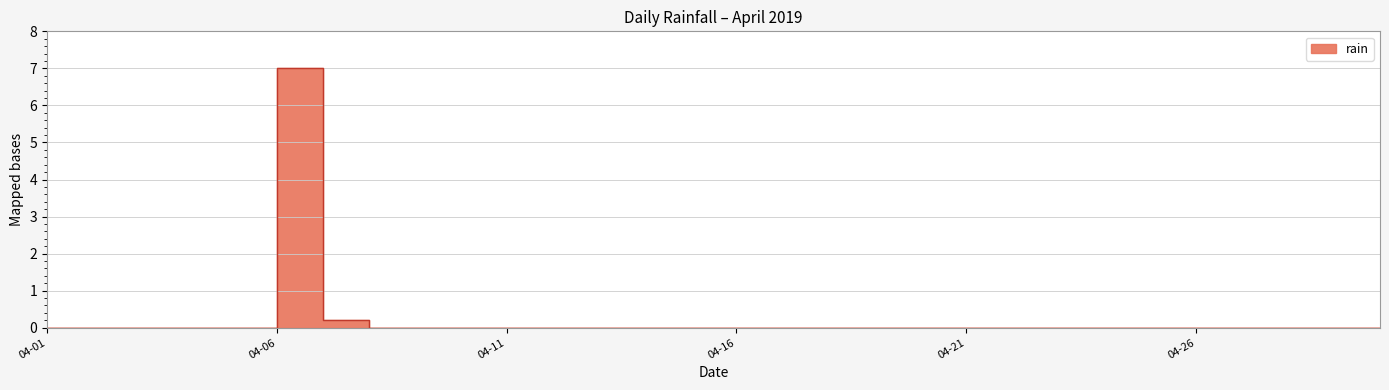

The chart shows a value of 3.6 at 04-11. True or false?

False